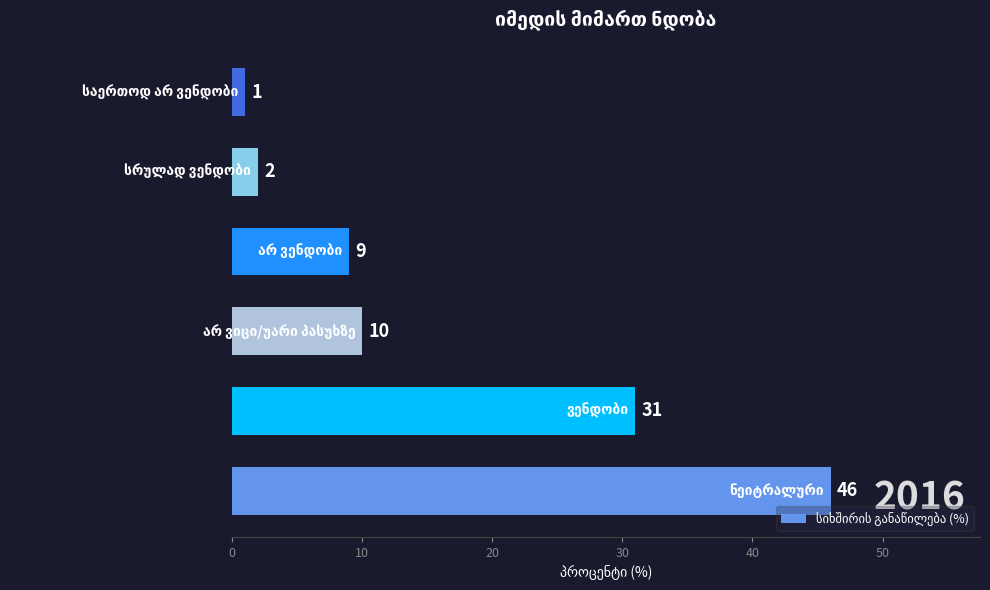

What is the maximum value shown in the chart?

46